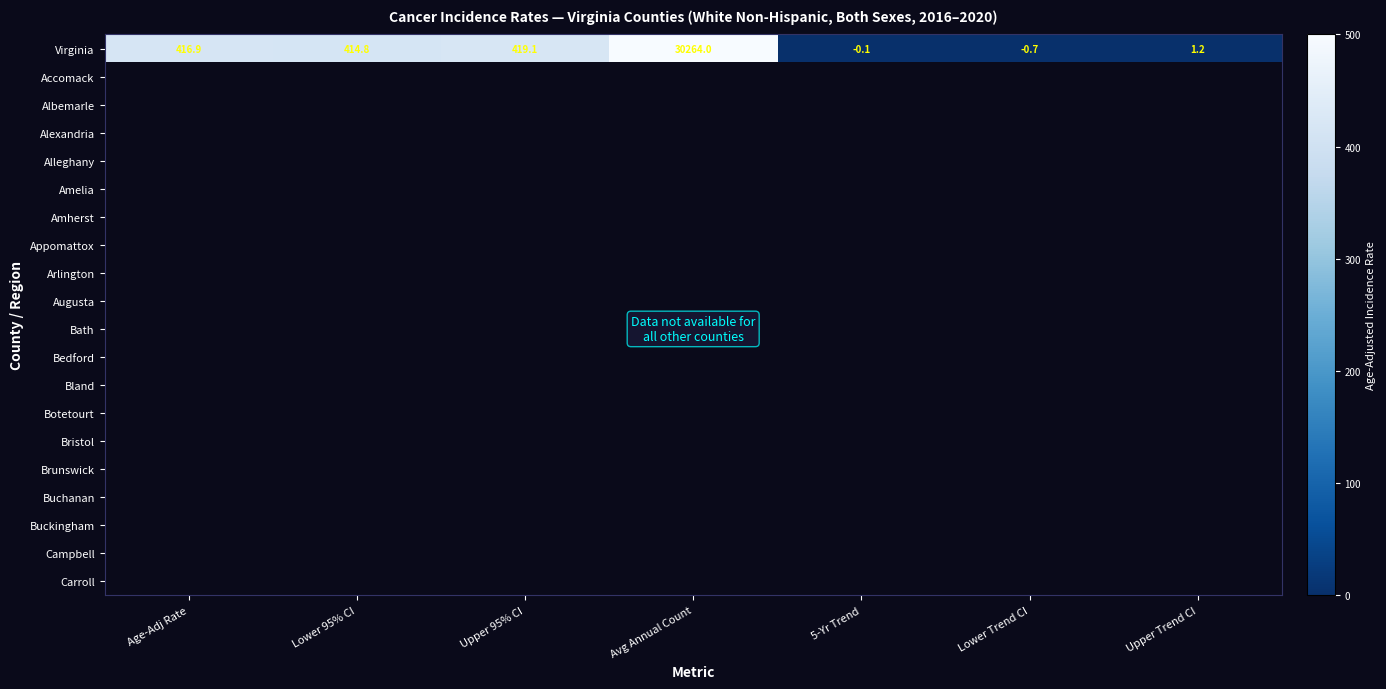

The value of Virginia at Lower 95% CI is 414.8. True or false?

True